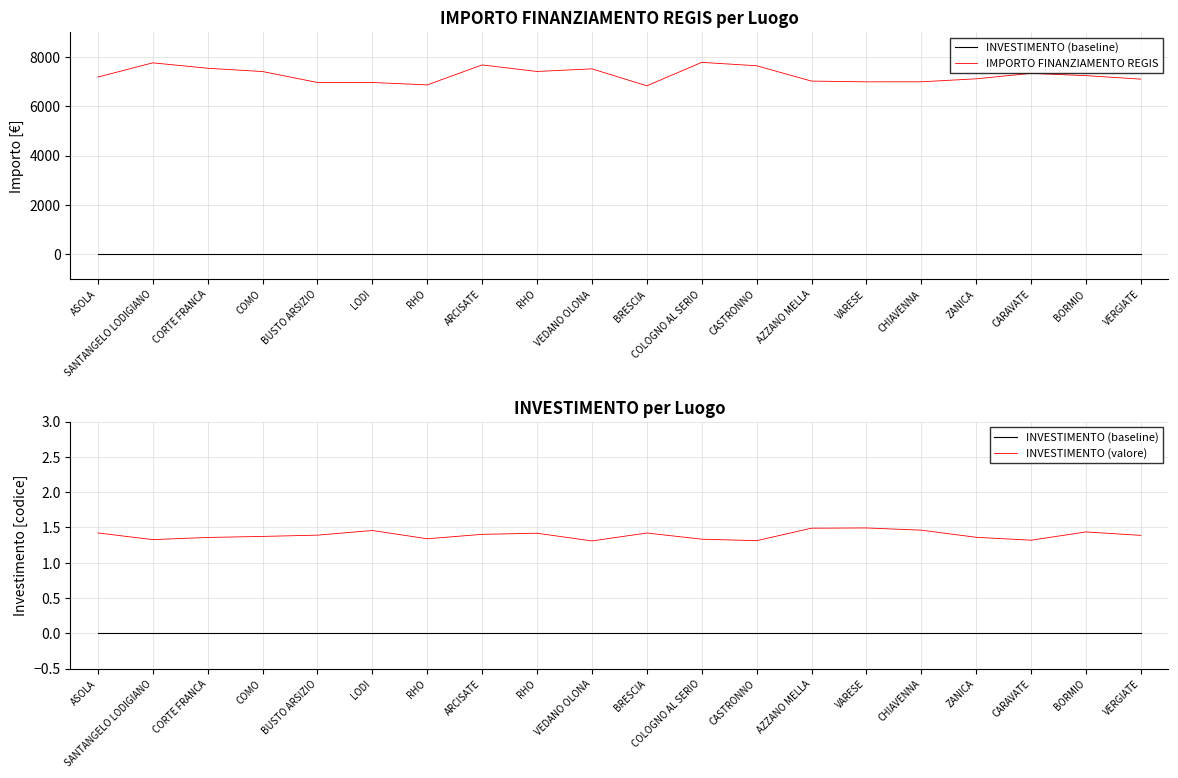

True or false: INVESTIMENTO (valore) and INVESTIMENTO (baseline) cross at least once.

False